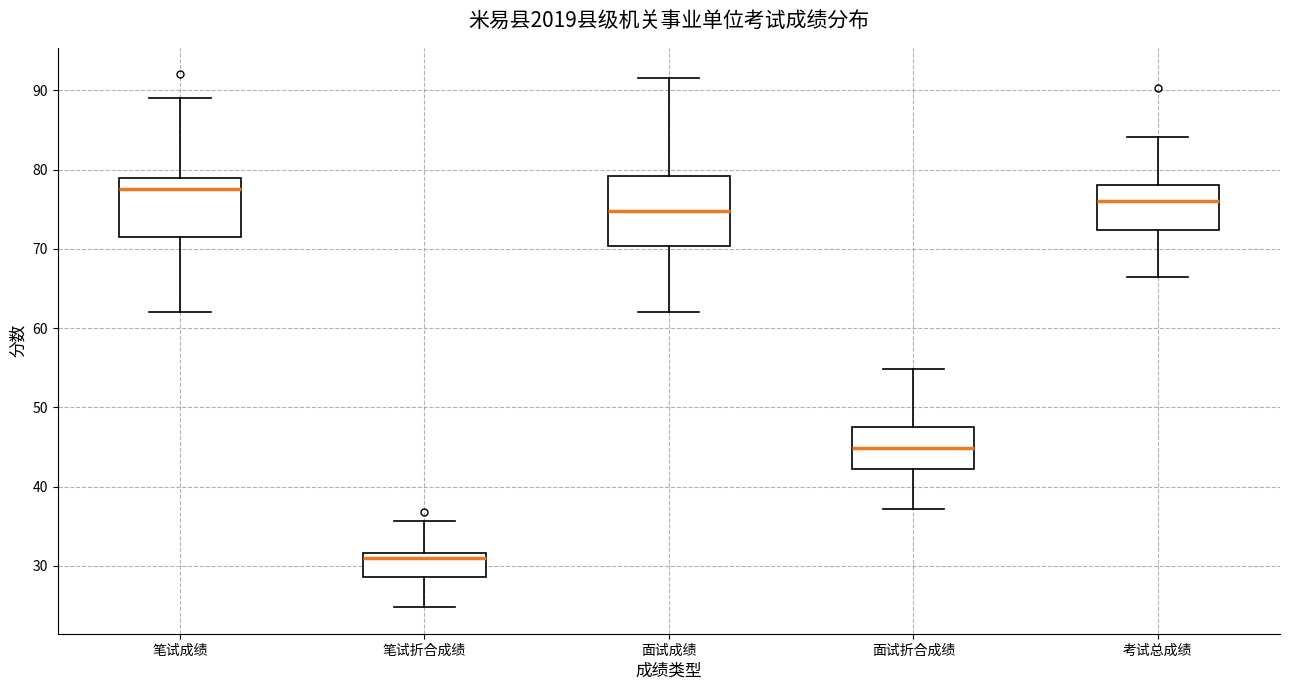

Reading left to right, transcribe this box plot: for each box, give where its median line is, the range the box spans, and where its two whiskers end, as read against the y-axis. The values are not printed on the chart, so give them approximately, as read against the axis.

笔试成绩: median 78, box 72 to 79, whiskers 62 to 89
笔试折合成绩: median 31, box 29 to 32, whiskers 25 to 36
面试成绩: median 75, box 70 to 79, whiskers 62 to 92
面试折合成绩: median 45, box 42 to 48, whiskers 37 to 55
考试总成绩: median 76, box 72 to 78, whiskers 66 to 84